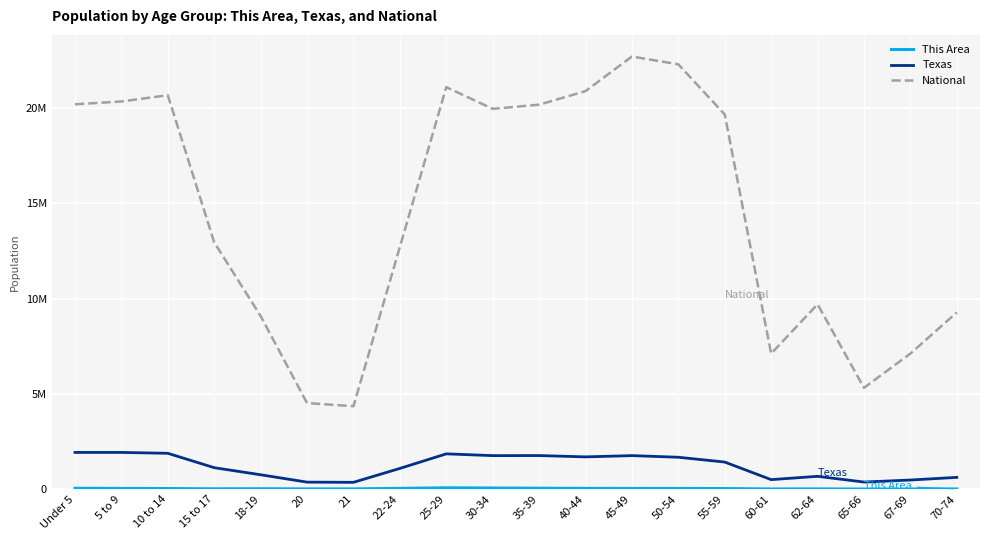

Between 60-61 and 18-19, which is larger?

18-19